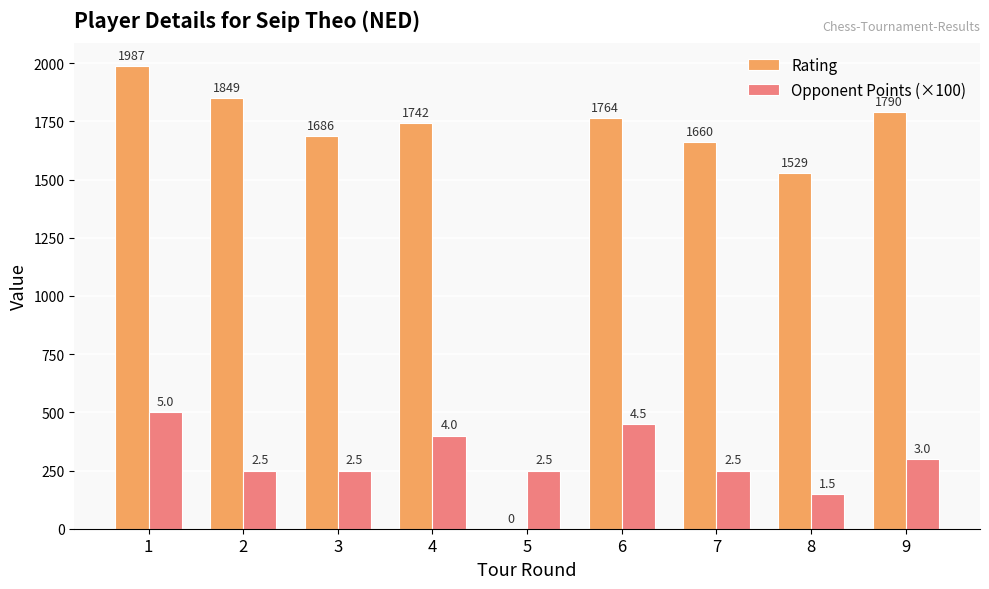

What is the sum of the Opponent Points (×100) values at 6 and 7?

700